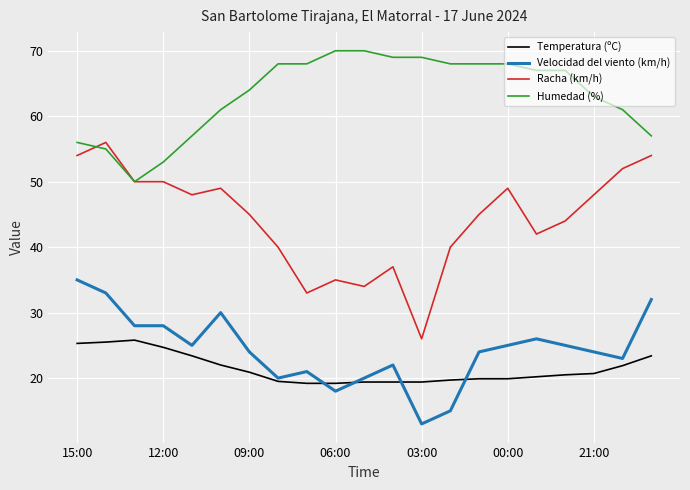

True or false: Racha (km/h) and Velocidad del viento (km/h) cross at least once.

False